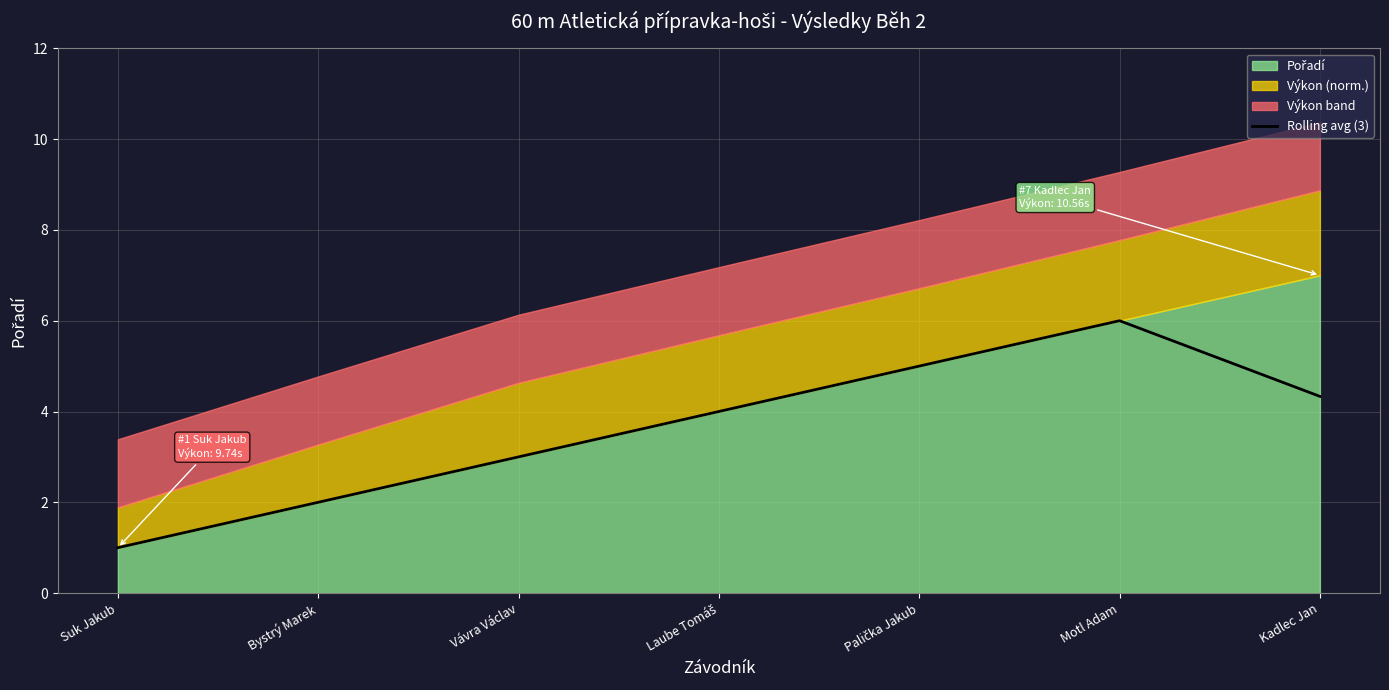

Which category has the lowest value in the Rolling avg (3) series?

Suk Jakub